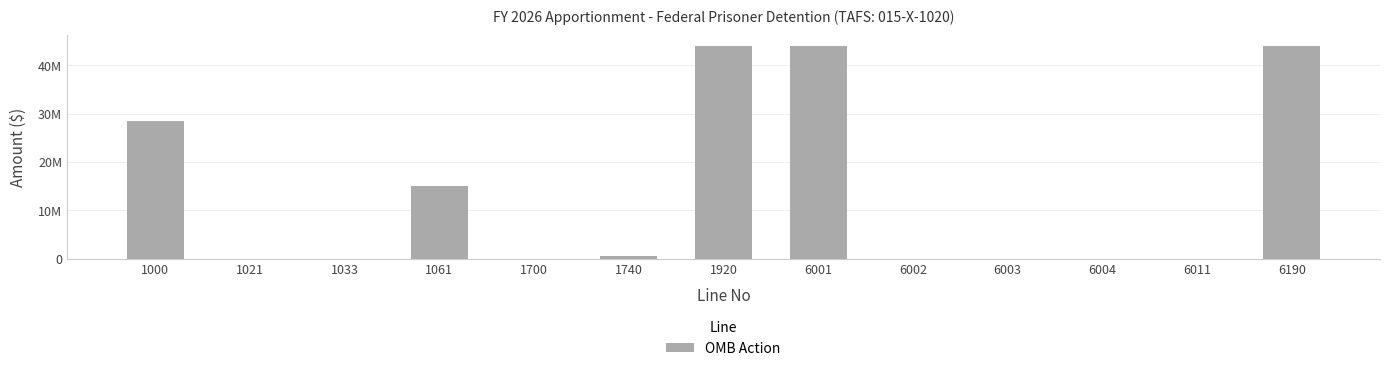

What is the difference between the maximum and second lowest values?

43977180